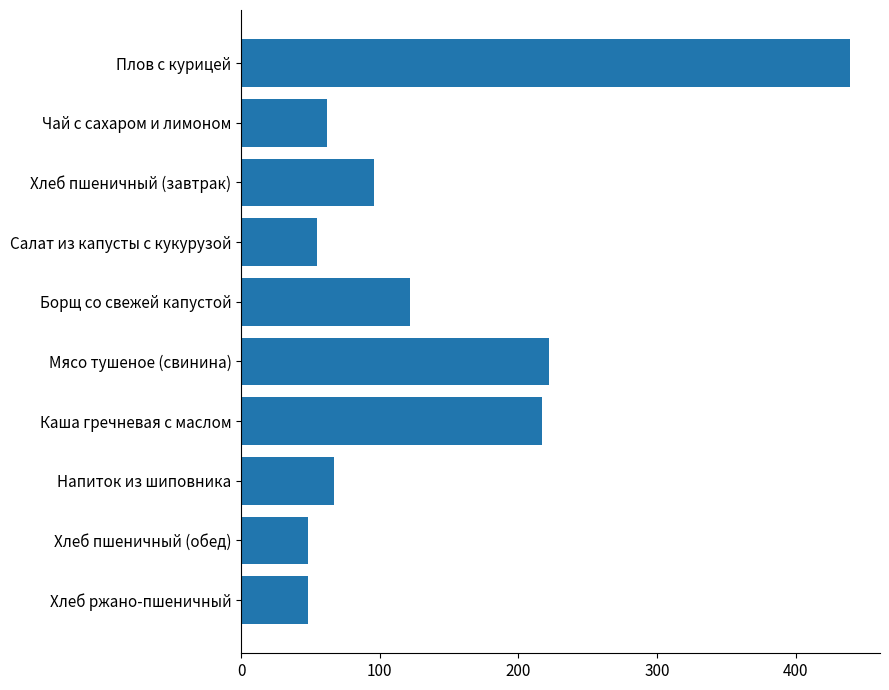

Reading bottom to top, list all the values displayed in this chart.

Хлеб ржано-пшеничный=48	Хлеб пшеничный (обед)=48	Напиток из шиповника=67	Каша гречневая с маслом=217	Мясо тушеное (свинина)=222	Борщ со свежей капустой=122	Салат из капусты с кукурузой=55	Хлеб пшеничный (завтрак)=96	Чай с сахаром и лимоном=62	Плов с курицей=439